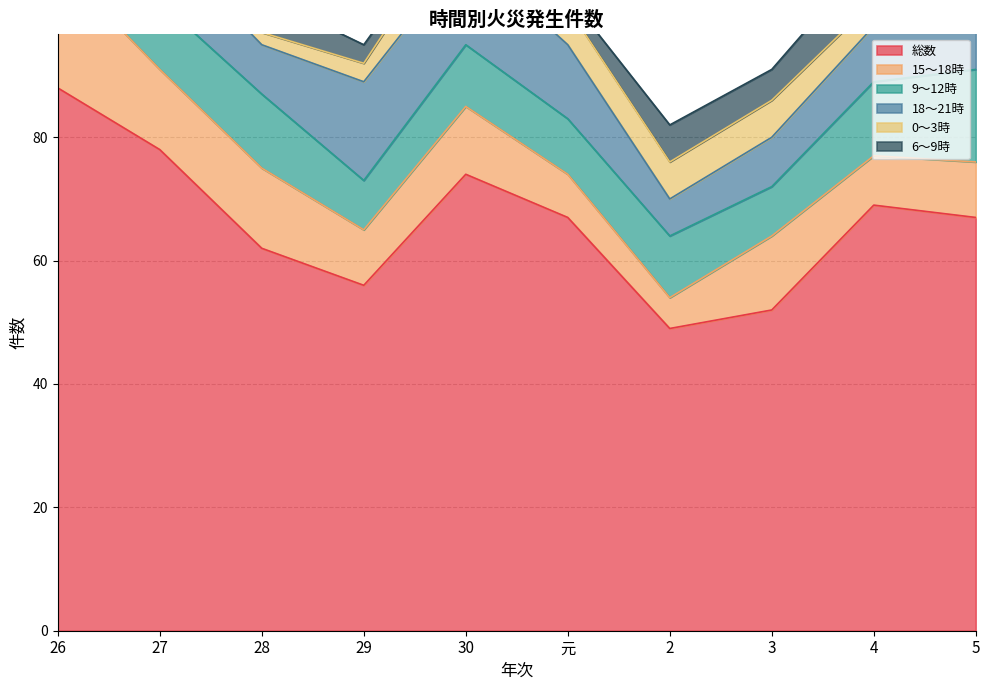

Does the chart display data point markers on the line(s)?

No